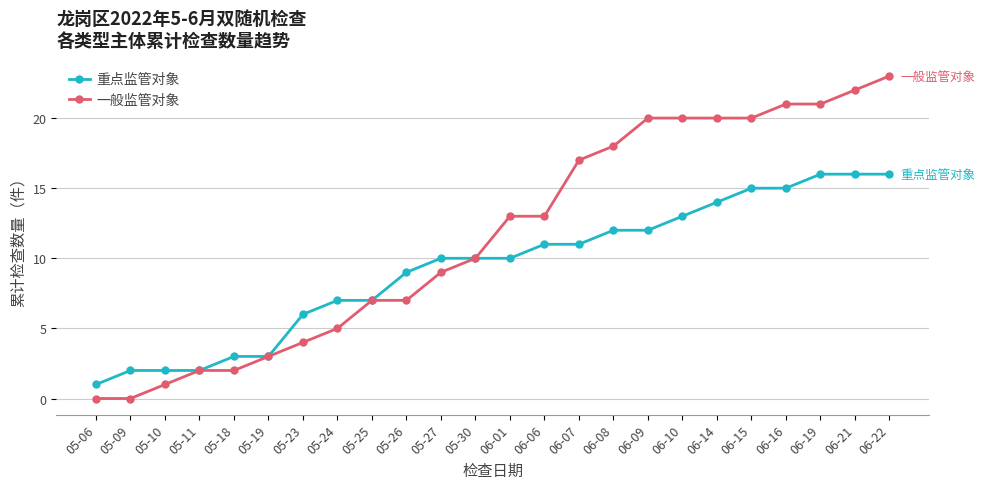

Which series has the largest range (max minus min)?

一般监管对象